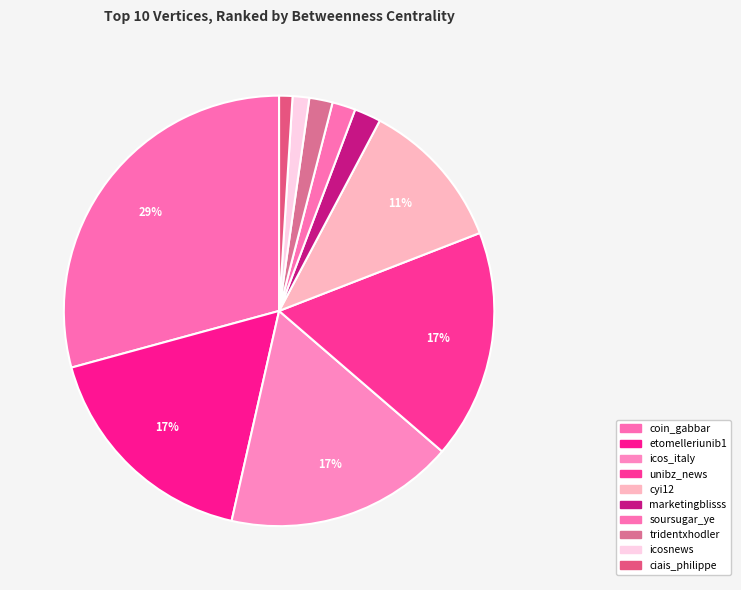

What percentage is the etomelleriunib1 slice, to the nearest percent?

17%